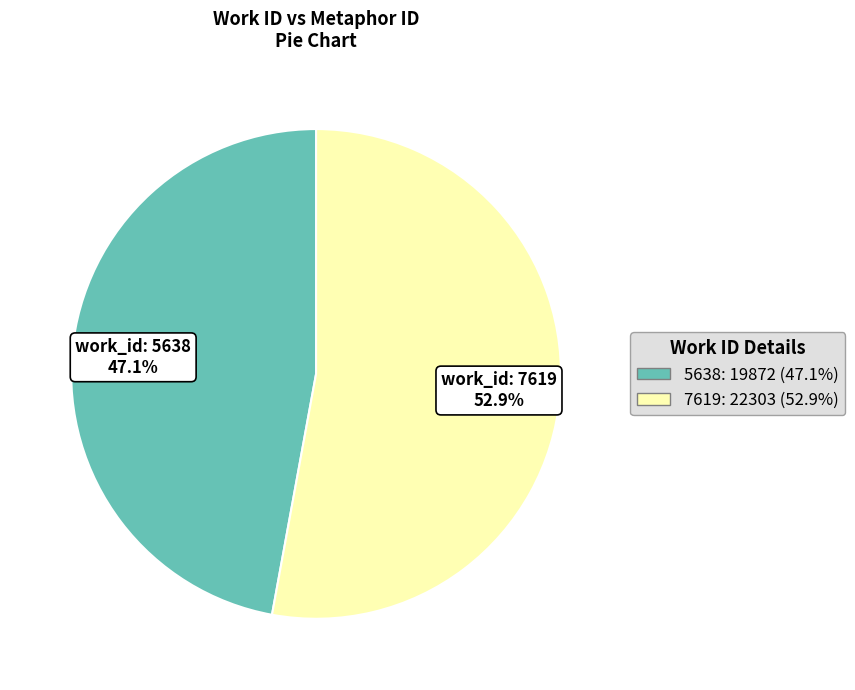

What is the total percentage of 5638 and 7619?

100.0%